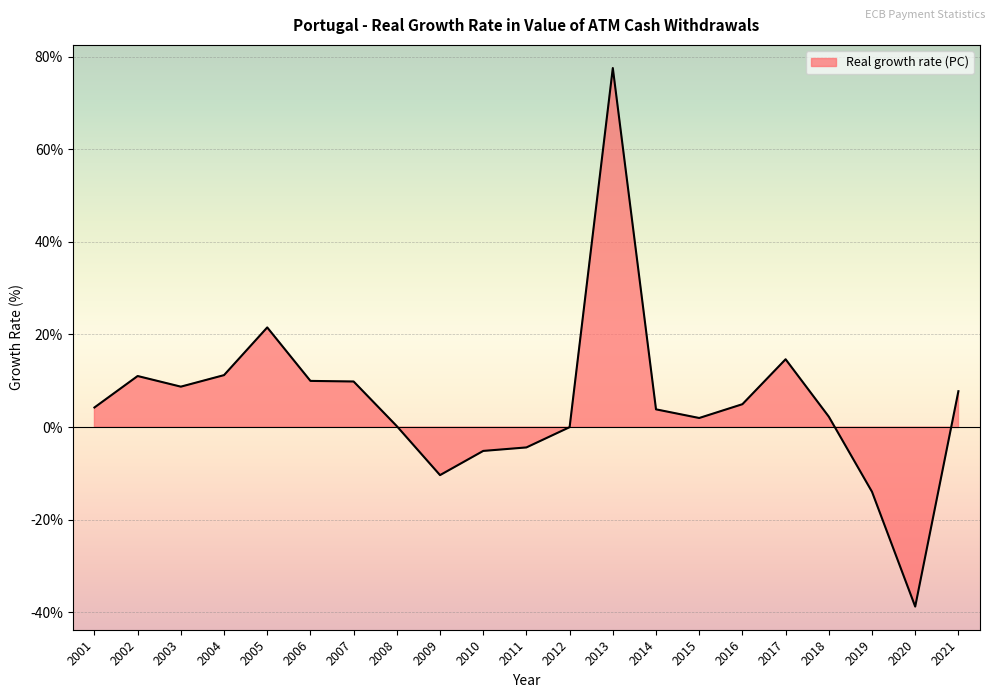

True or false: the data has more than 1 interior local peaks.

True